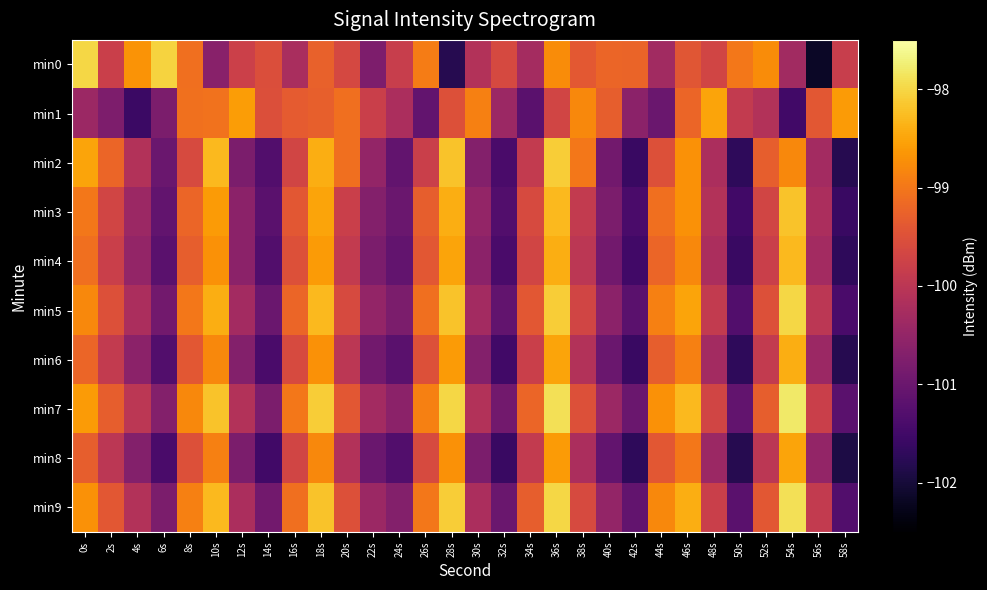

What is the spread (max minus min) of values at 36s?

1.8